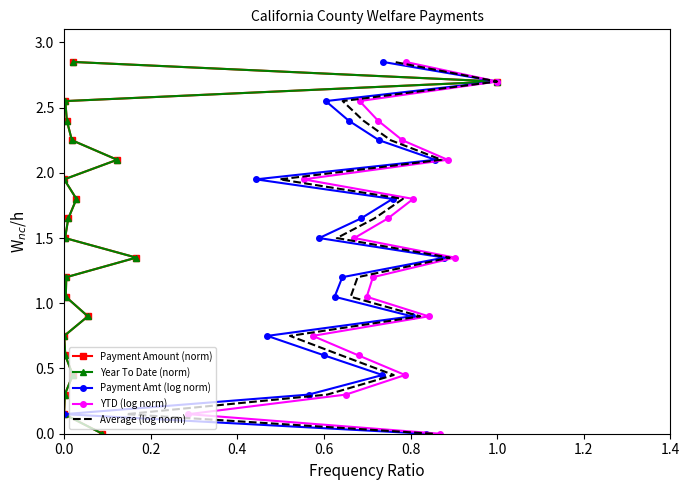

True or false: Payment Amt (log norm) and YTD (log norm) intersect in this chart.

False